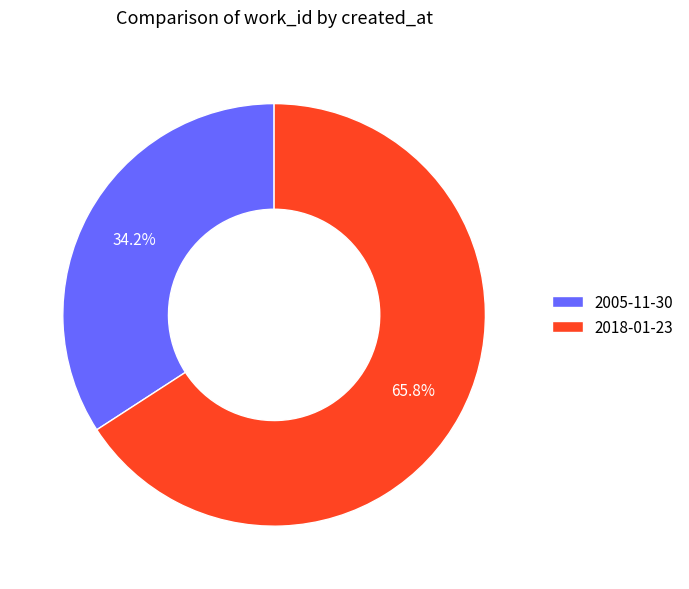

Do 2018-01-23 and 2005-11-30 together represent more than half of the pie?

Yes